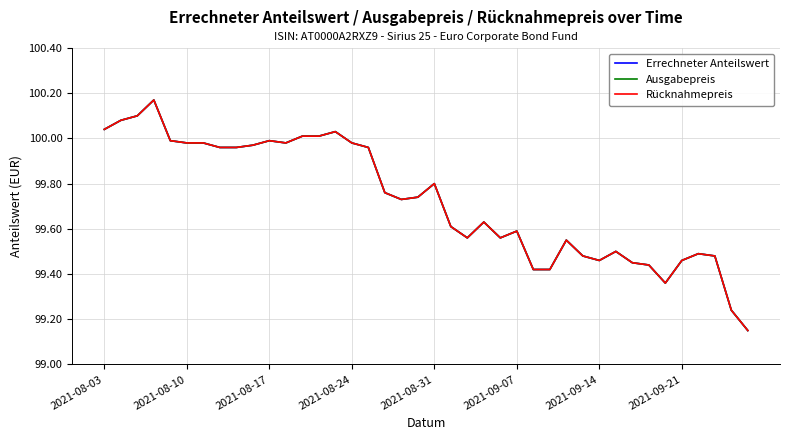

Which series has the largest range (max minus min)?

Errechneter Anteilswert